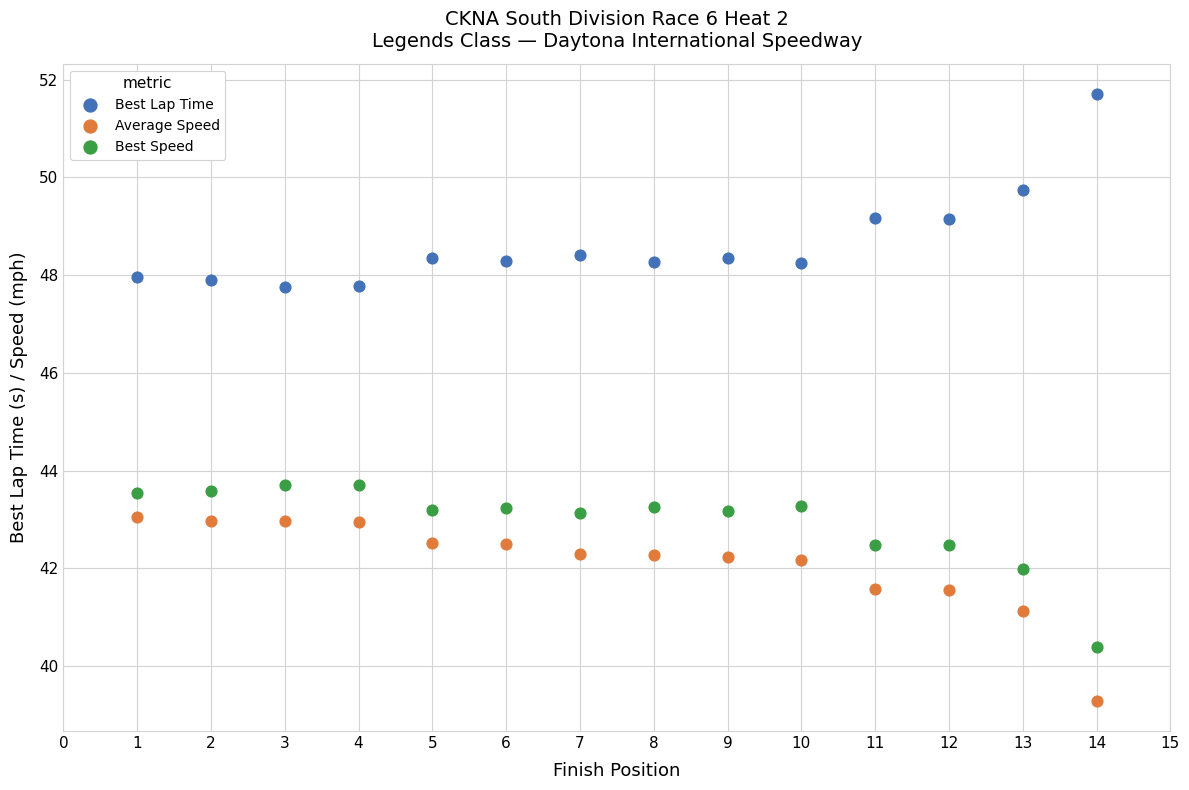

What is the X range (max minus min) for the scatter plot?

13.0